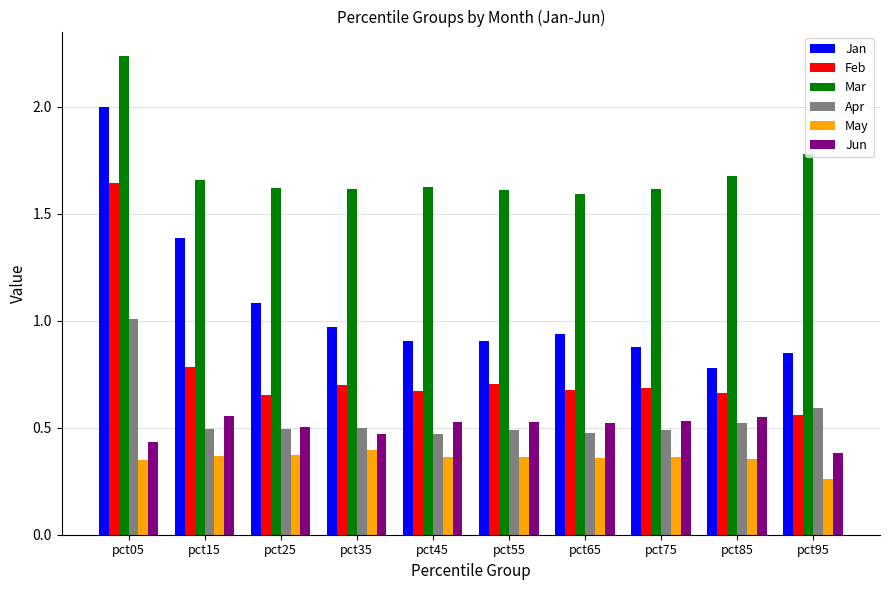

At which category does the chart reach its peak across all series?

pct05